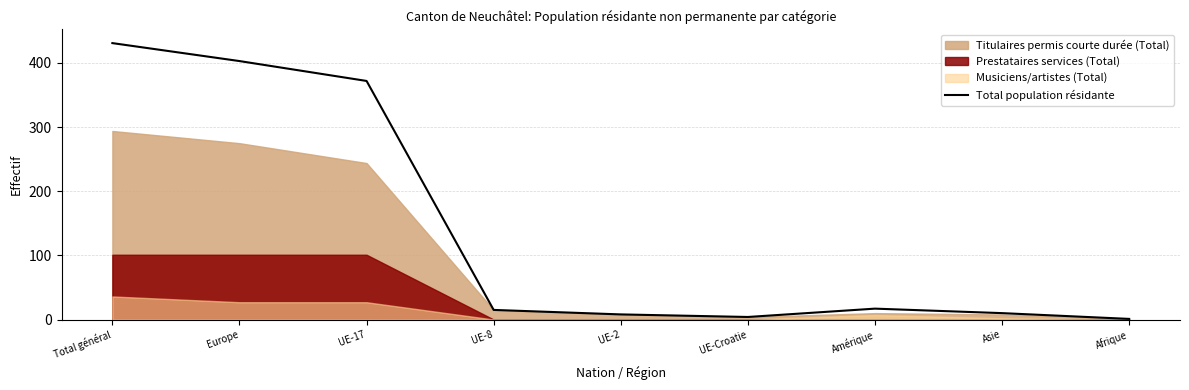

Does the chart display data point markers on the line(s)?

No